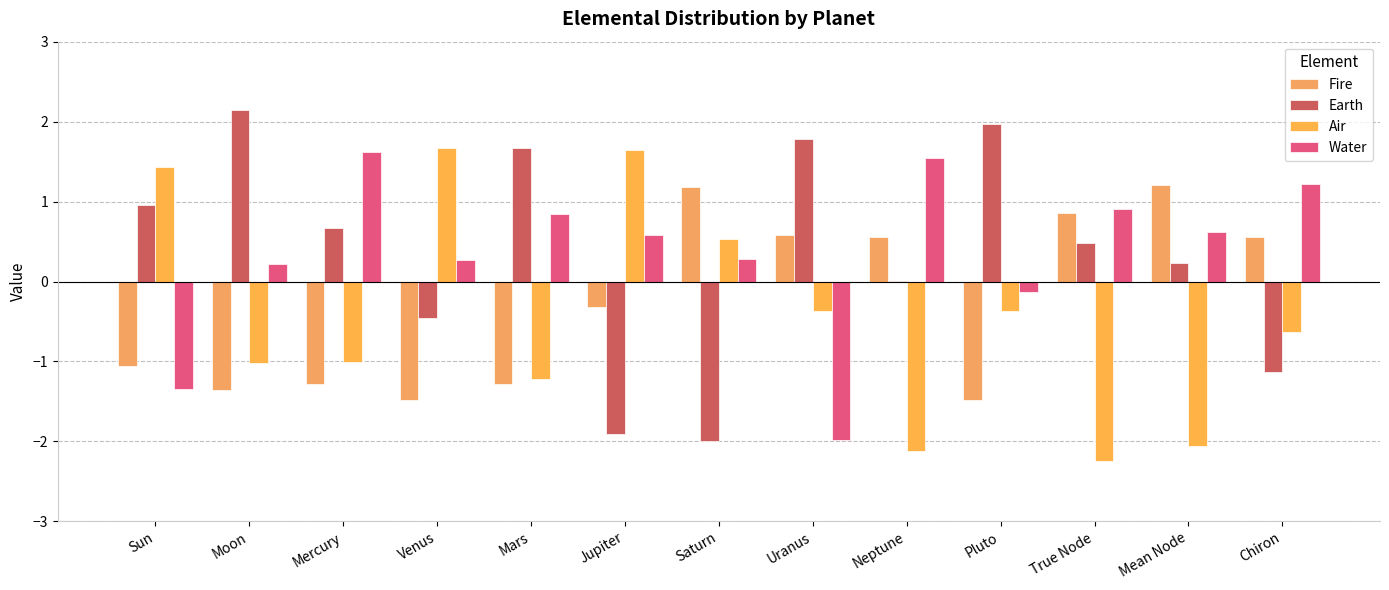

Which label corresponds to the largest value in the chart?

Moon